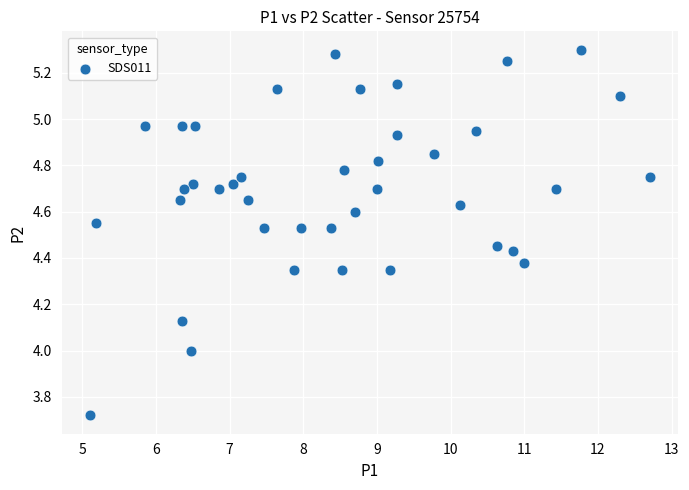

What is the range of Y values (max minus min)?

1.6